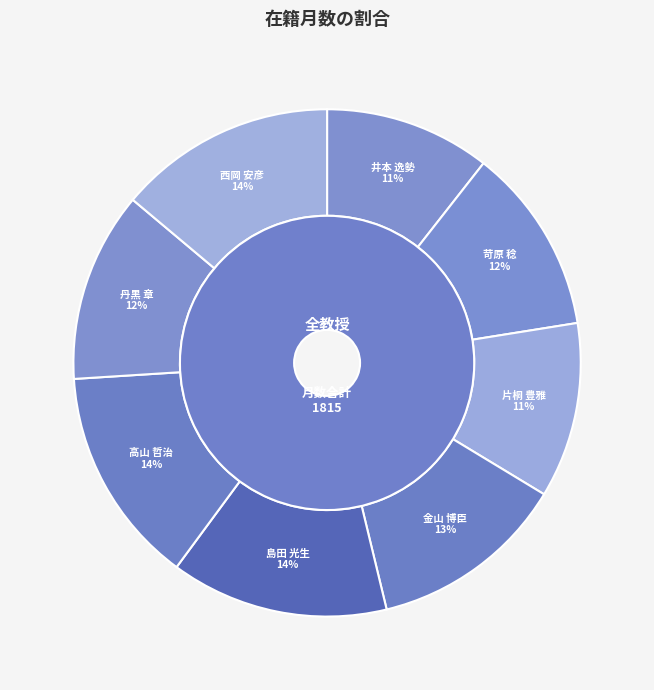

What is the largest slice in the pie chart?

島田 光生